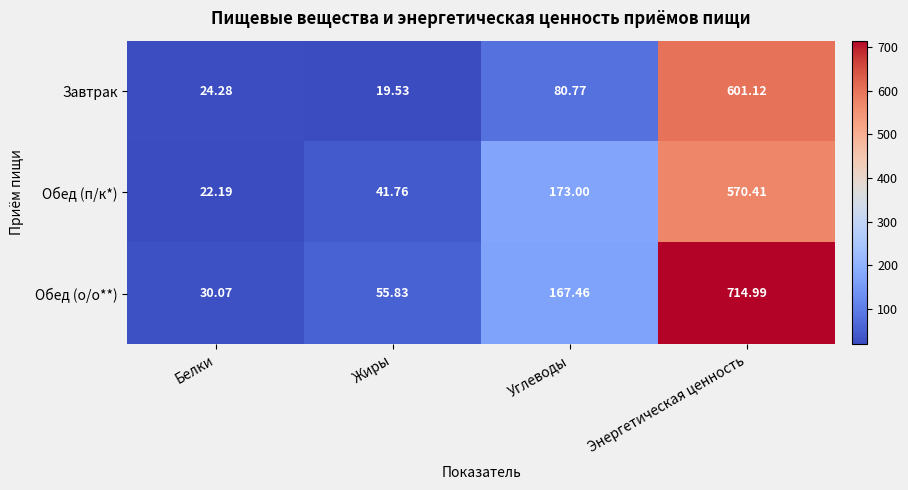

Which category has the highest value across all series?

Энергетическая ценность